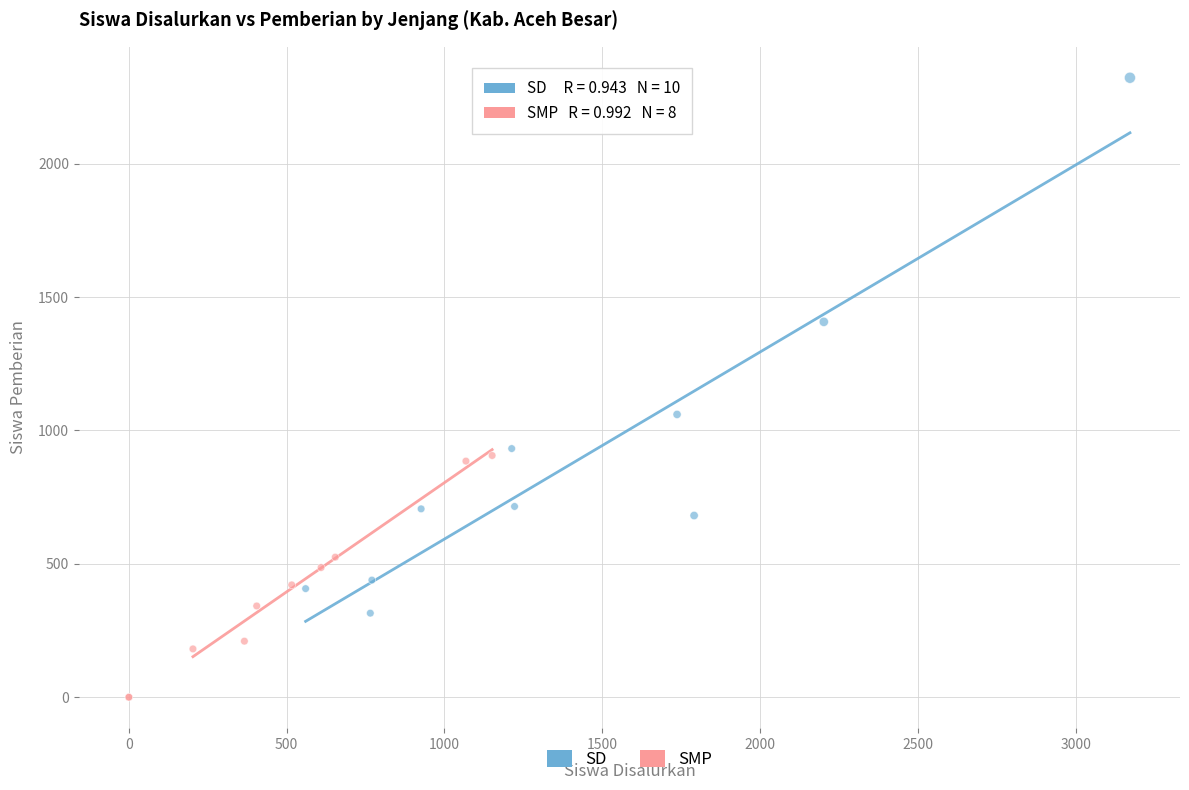

Which series has the widest spread of Y values?

SD